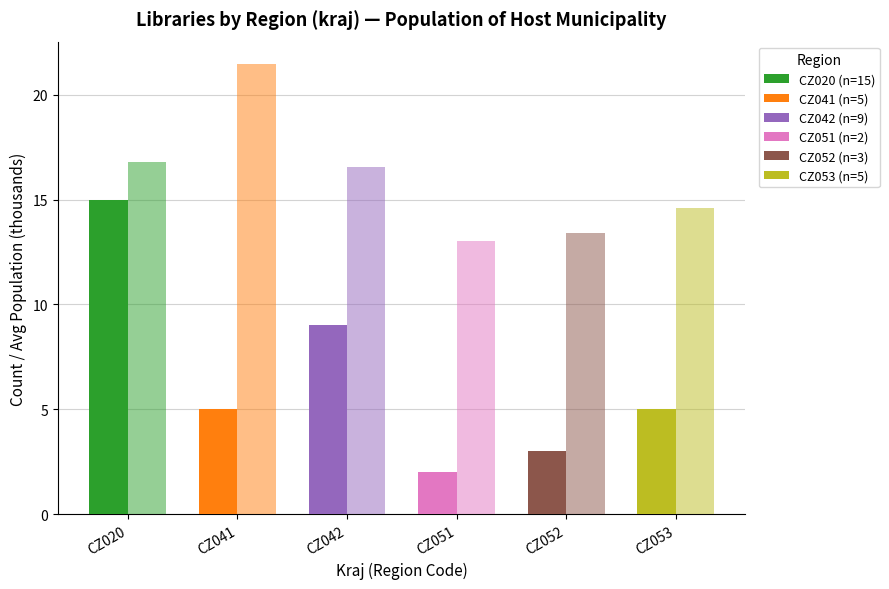

Count the number of data series in this chart.

2